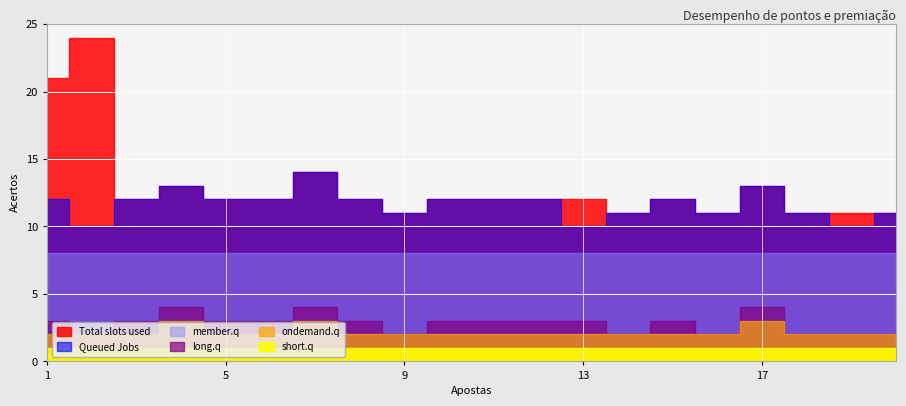

At which label does Total slots used first exceed 12?

1